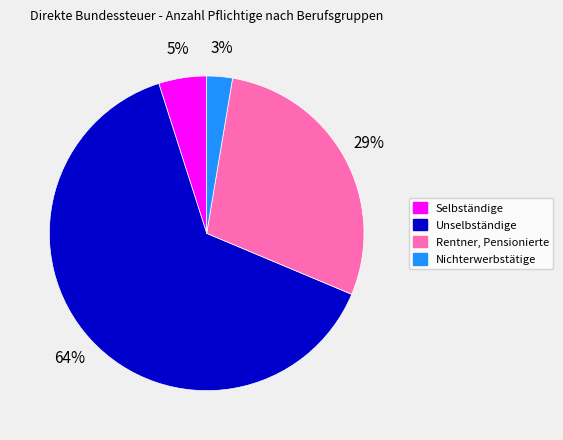

Does Unselbständige account for over 50% of the chart?

Yes